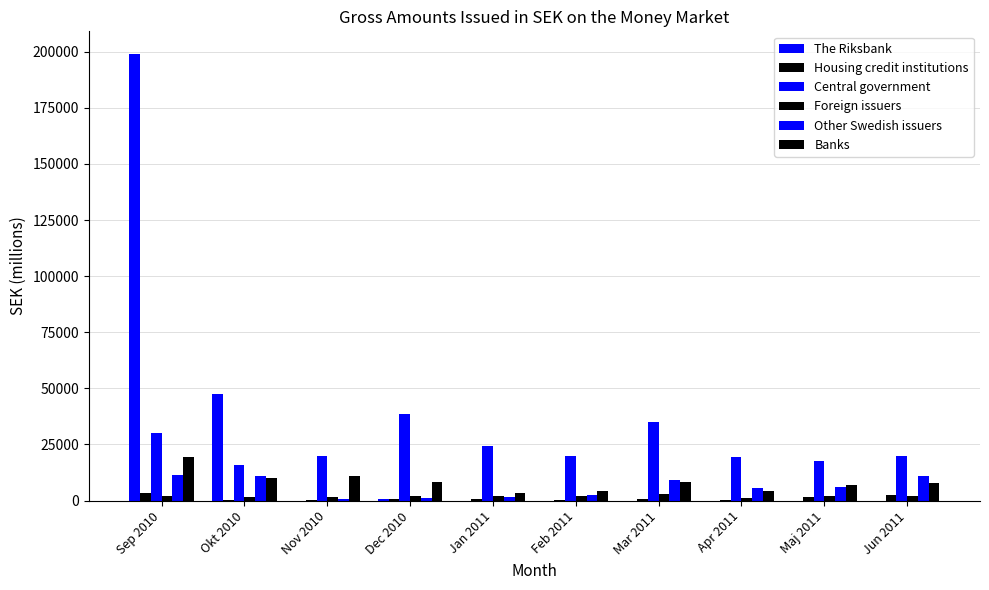

What position from the right is Sep 2010?

10